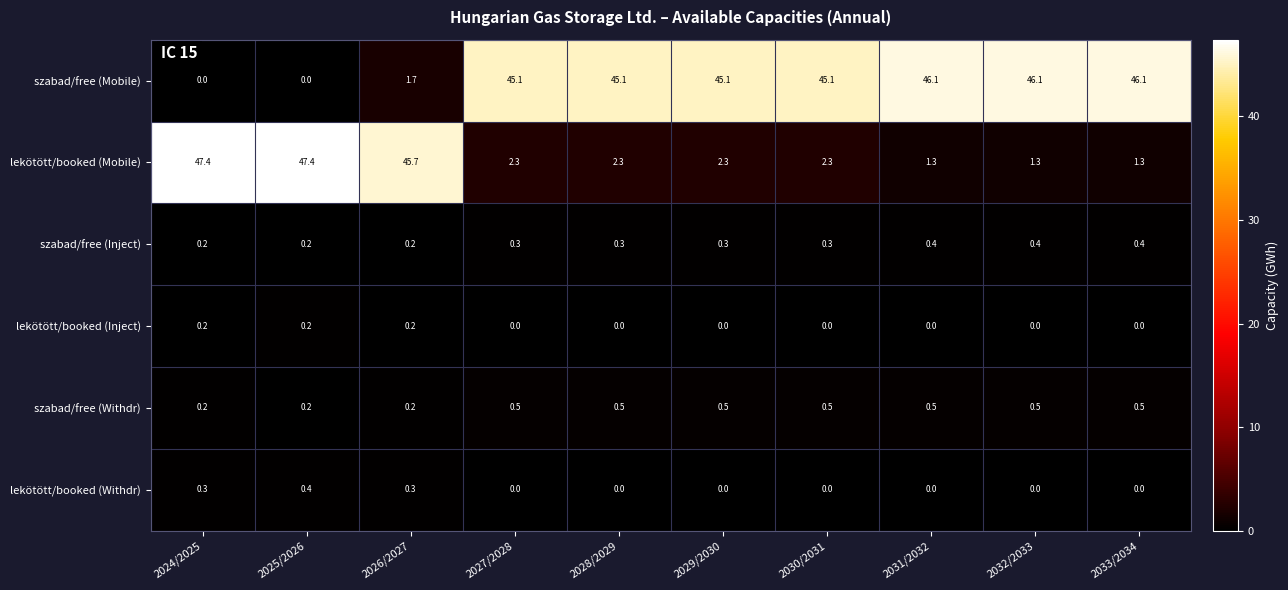

What is the difference between the second highest and second lowest values in the szabad/free (Withdr) series?

0.3